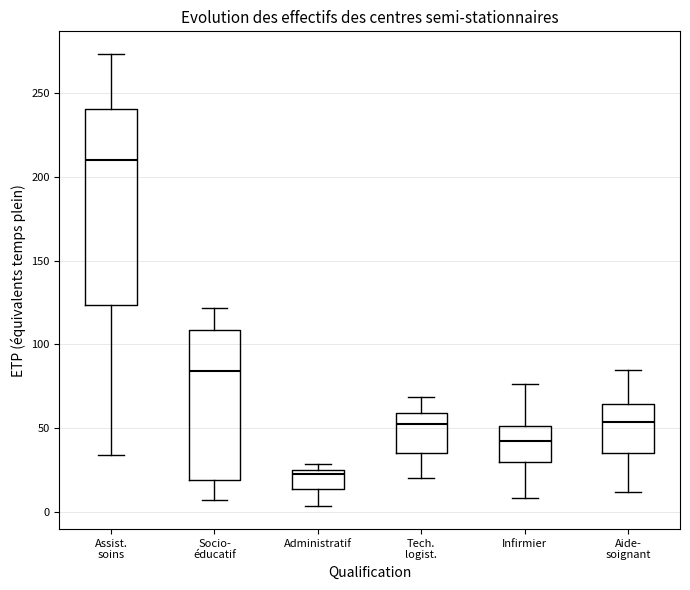

Reading left to right, read every box against the y-axis: the position of its median line, the range the box covers, and the ends of its whiskers. The values are not printed on the chart, so give them approximately, as read against the axis.

Assist. soins: median 210, box 125 to 240, whiskers 35 to 275
Socio- éducatif: median 85, box 20 to 110, whiskers 5 to 120
Administratif: median 25 (just below the box's upper edge), box 15 to 25, whiskers 5 to 30
Tech. logist.: median 50, box 35 to 60, whiskers 20 to 70
Infirmier: median 40, box 30 to 50, whiskers 10 to 75
Aide- soignant: median 55, box 35 to 65, whiskers 10 to 85